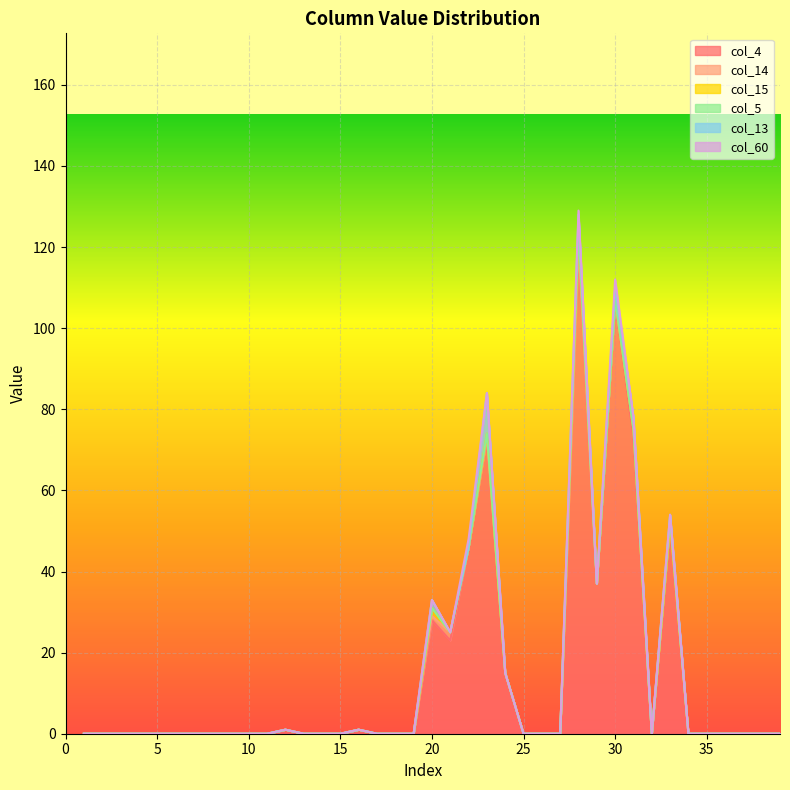

Where do col_60 and col_14 first cross each other?

21 and 22